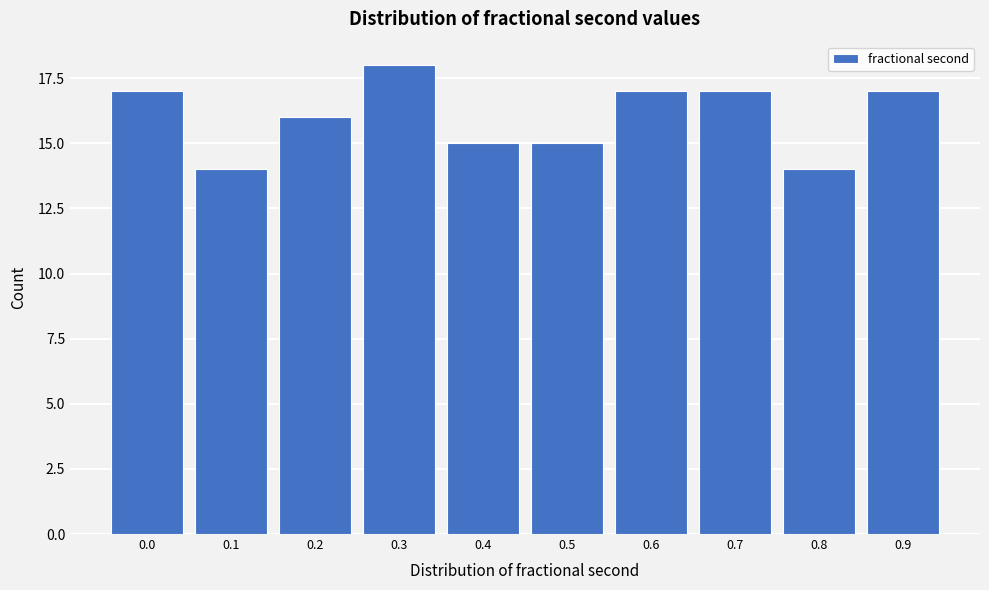

Reading left to right, what are all the values shown in this chart?

17	14	16	18	15	15	17	17	14	17